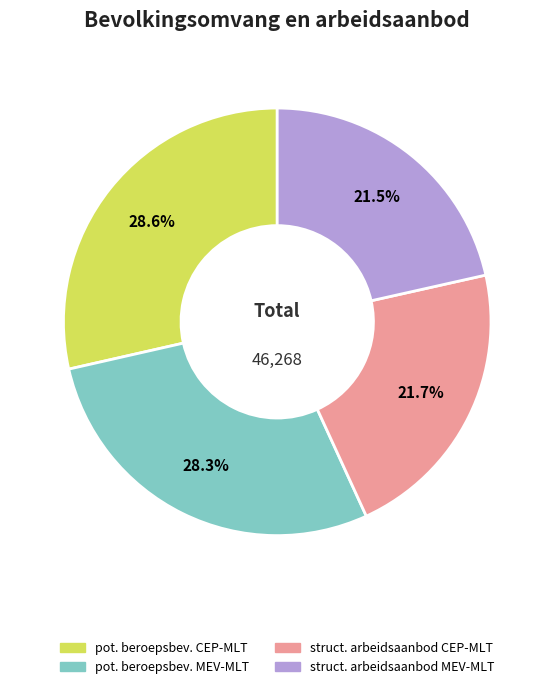

Is there any slice that represents more than half of the pie?

No